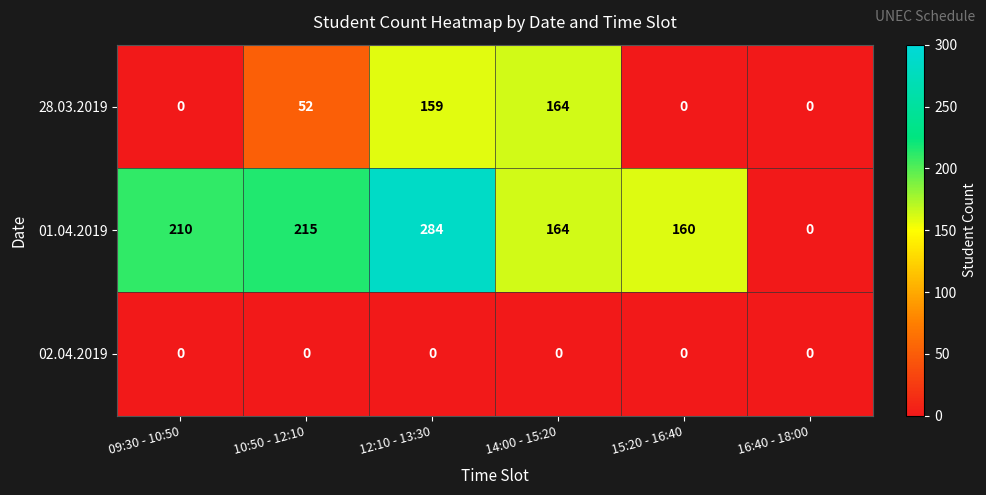

At which label does 01.04.2019 reach its peak?

12:10 - 13:30